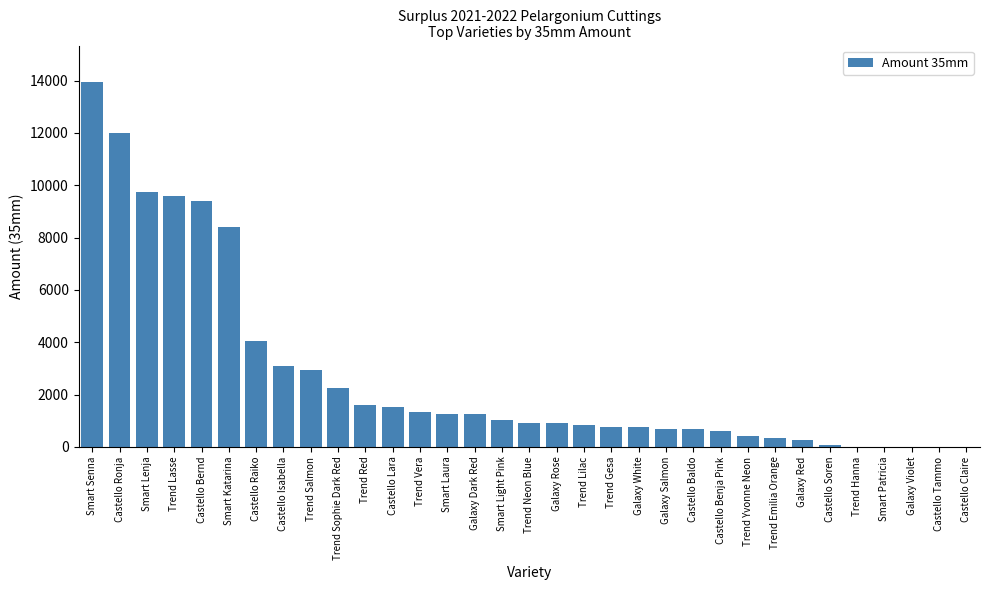

Reading left to right, list all the values displayed in this chart.

Smart Senna=13944	Castello Ronja=12012	Smart Lenja=9744	Trend Lasse=9576	Castello Bernd=9408	Smart Katarina=8400	Castello Raiko=4032	Castello Isabella=3108	Trend Salmon=2940	Trend Sophie Dark Red=2268	Trend Red=1596	Castello Lara=1512	Trend Vera=1344	Smart Laura=1260	Galaxy Dark Red=1260	Smart Light Pink=1008	Trend Neon Blue=924	Galaxy Rose=924	Trend Lilac=840	Trend Gesa=756	Galaxy White=756	Galaxy Salmon=672	Castello Baldo=672	Castello Benja Pink=588	Trend Yvonne Neon=420	Trend Emilia Orange=336	Galaxy Red=252	Castello Soren=84	Trend Hanna=0	Smart Patricia=0	Galaxy Violet=0	Castello Tammo=0	Castello Claire=0